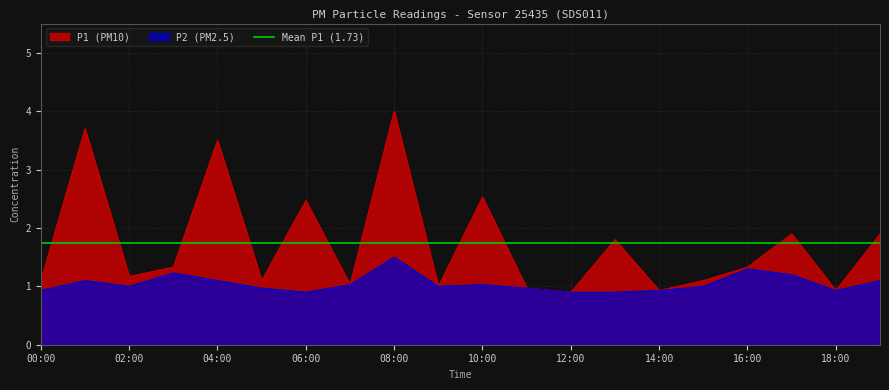

At which label does P1 first exceed 1?

00:00